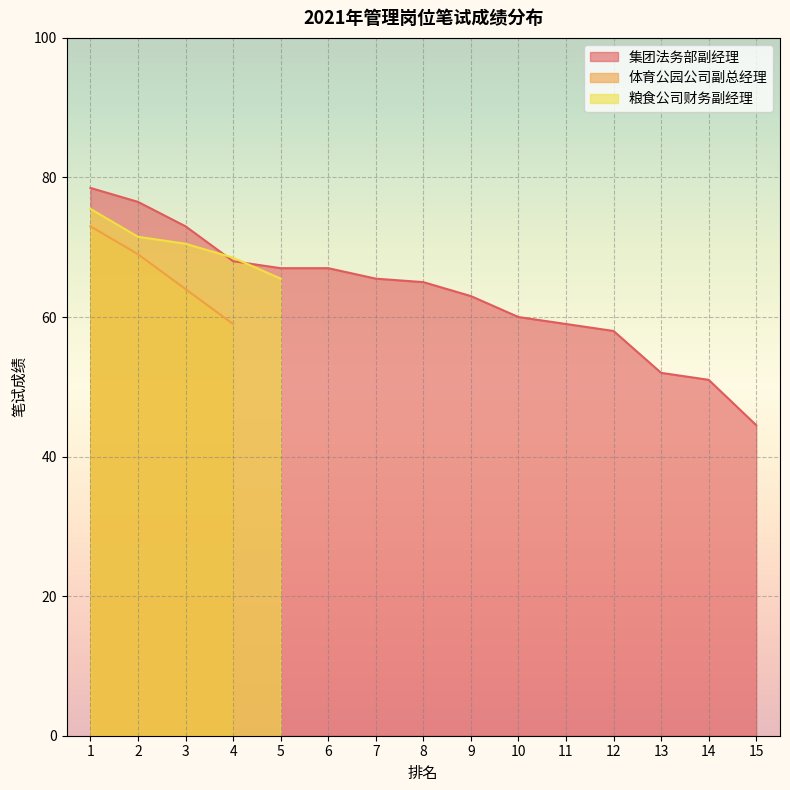

How many categories are shown in the chart?

15